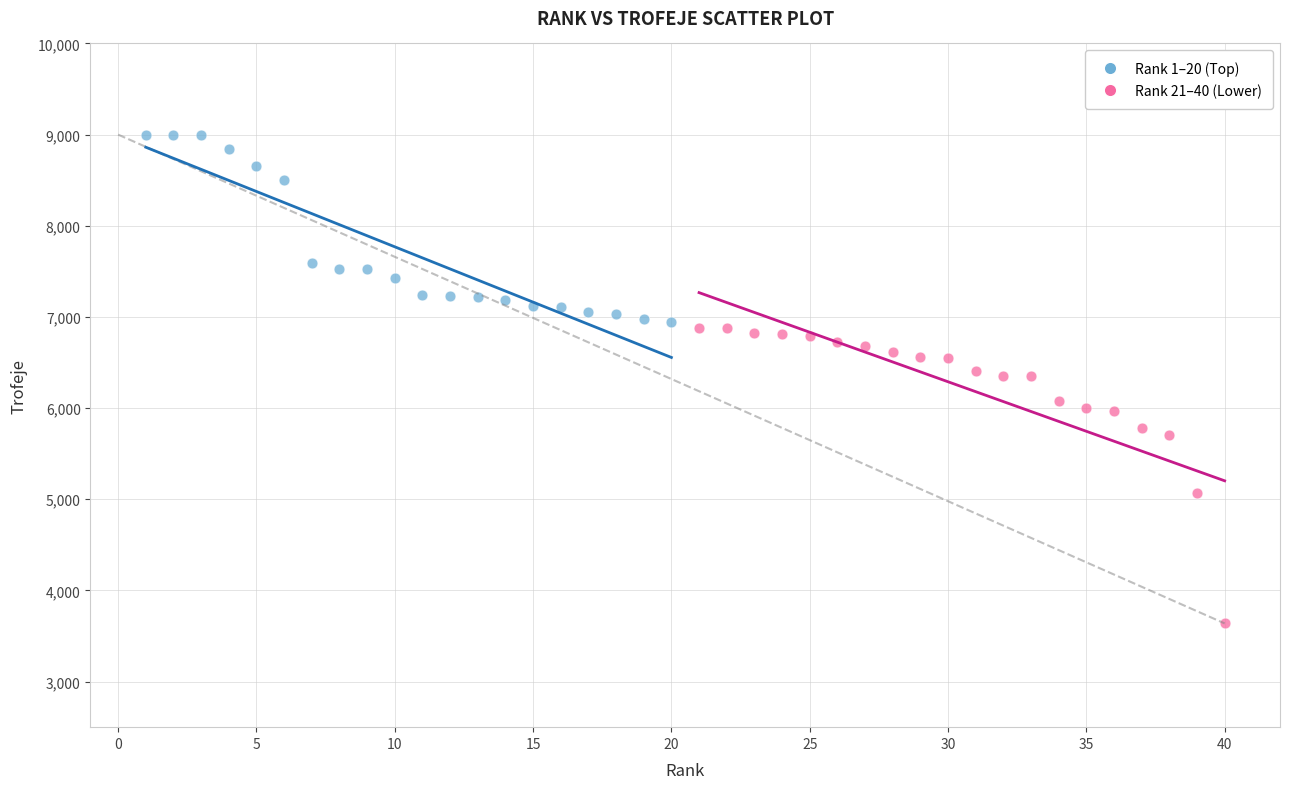

Which series reaches the minimum Y coordinate?

Rank 21–40 (Lower)